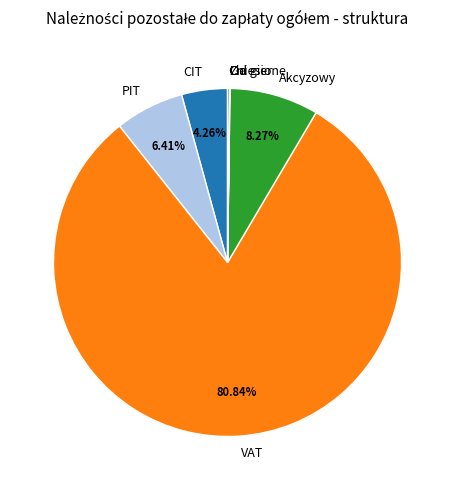

Which slice is the largest?

VAT